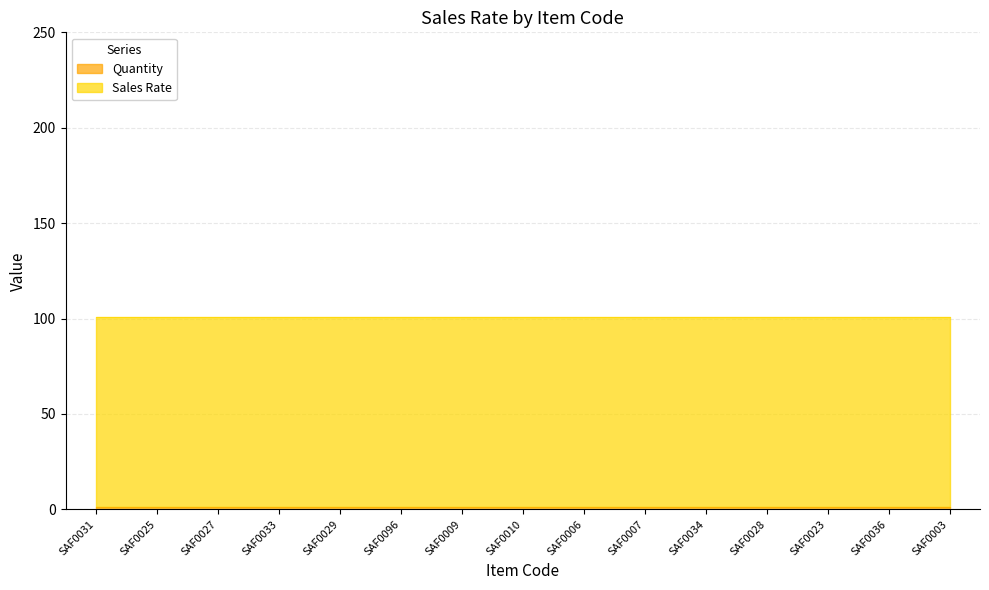

Does the chart display data point markers on the line(s)?

No